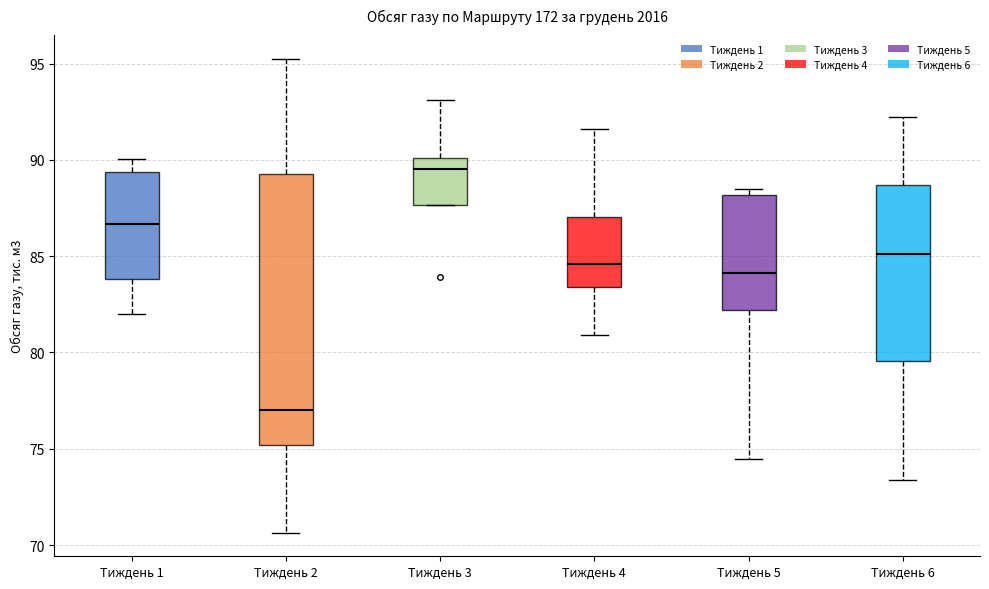

Reading left to right, read every box against the y-axis: the position of its median line, the range the box covers, and the ends of its whiskers. The values are not printed on the chart, so give them approximately, as read against the axis.

Тиждень 1: median 86.5, box 84.0 to 89.5, whiskers 82.0 to 90.0
Тиждень 2: median 77.0, box 75.0 to 89.5, whiskers 70.5 to 95.5
Тиждень 3: median 89.5, box 87.5 to 90.0, whiskers 87.5 to 93.0
Тиждень 4: median 84.5, box 83.5 to 87.0, whiskers 81.0 to 91.5
Тиждень 5: median 84.0, box 82.0 to 88.0, whiskers 74.5 to 88.5
Тиждень 6: median 85.0, box 79.5 to 88.5, whiskers 73.5 to 92.5